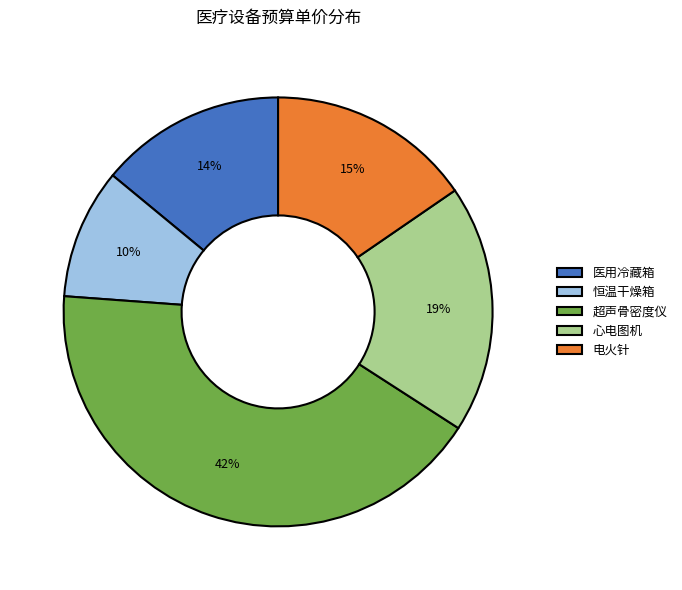

Which has a higher value, 医用冷藏箱 or 电火针?

电火针